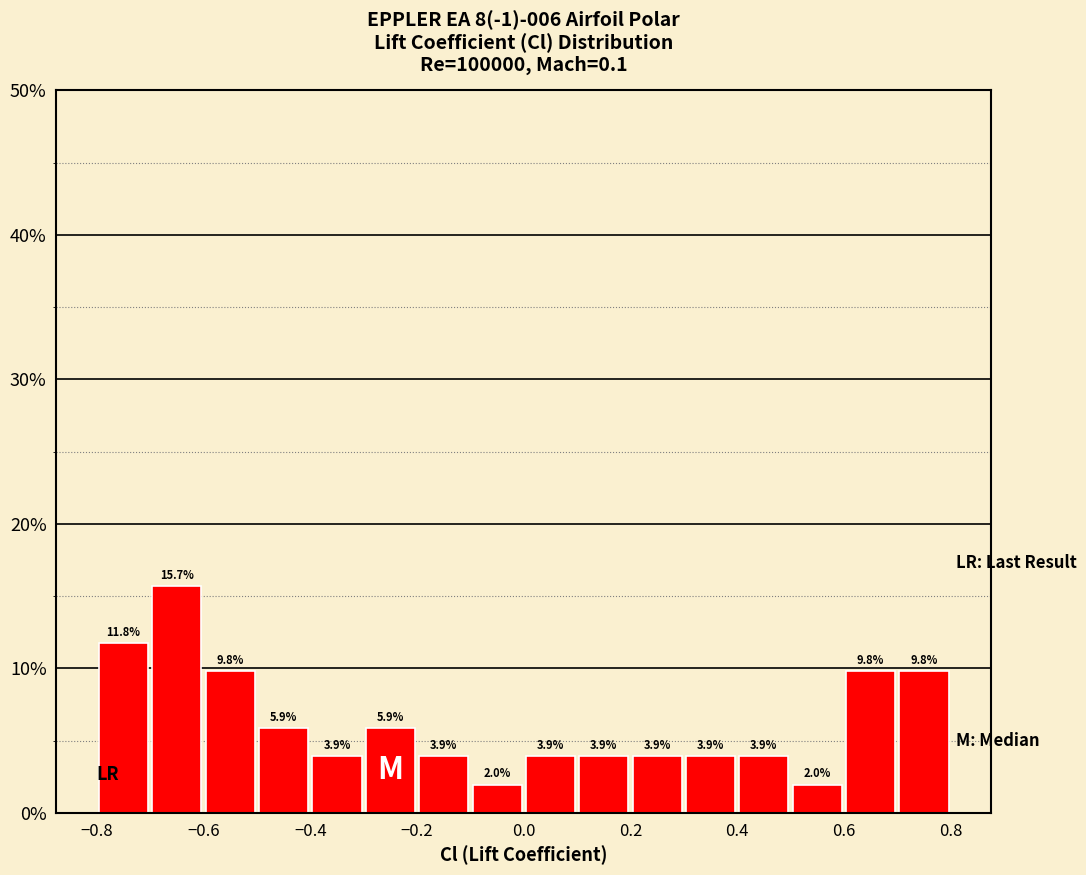

Reading left to right, transcribe this chart: for each bar, give the range it covers on the x-axis and its height.

-0.8 to -0.7: 11.8
-0.7 to -0.6: 15.7
-0.6 to -0.5: 9.8
-0.5 to -0.4: 5.9
-0.4 to -0.3: 3.9
-0.3 to -0.2: 5.9
-0.2 to -0.1: 3.9
-0.1 to 0.0: 2.0
0.0 to 0.1: 3.9
0.1 to 0.2: 3.9
0.2 to 0.3: 3.9
0.3 to 0.4: 3.9
0.4 to 0.5: 3.9
0.5 to 0.6: 2.0
0.6 to 0.7: 9.8
0.7 to 0.8: 9.8